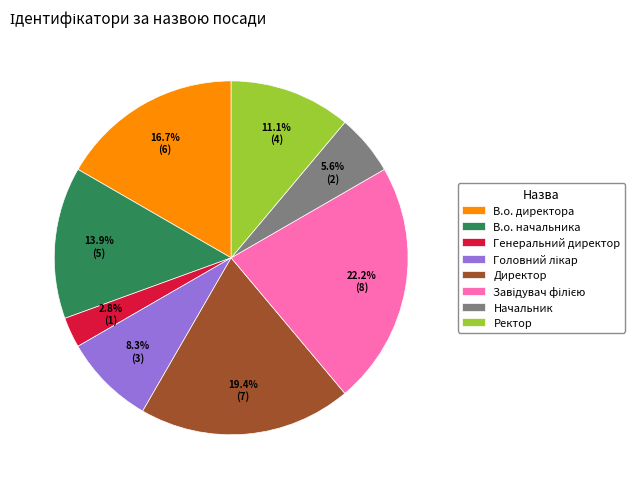

Count the number of slices in the pie.

8